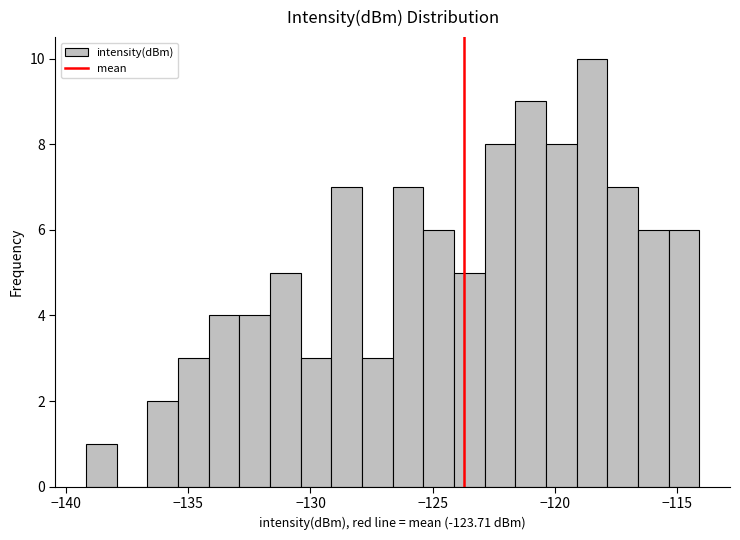

Around what value on the x-axis is the tallest bar? Give the approximate position of its centre, as read against the axis.

-118.5